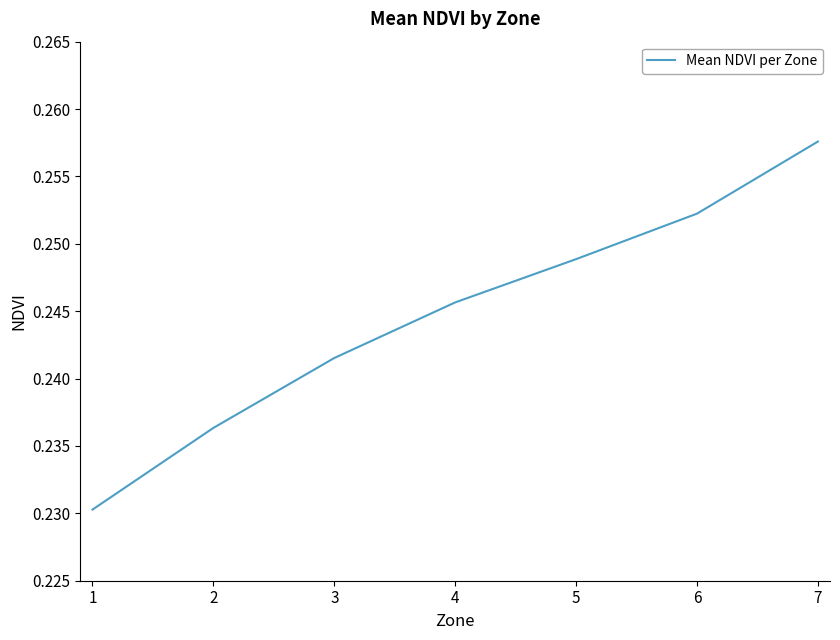

Does the chart display data point markers on the line(s)?

No